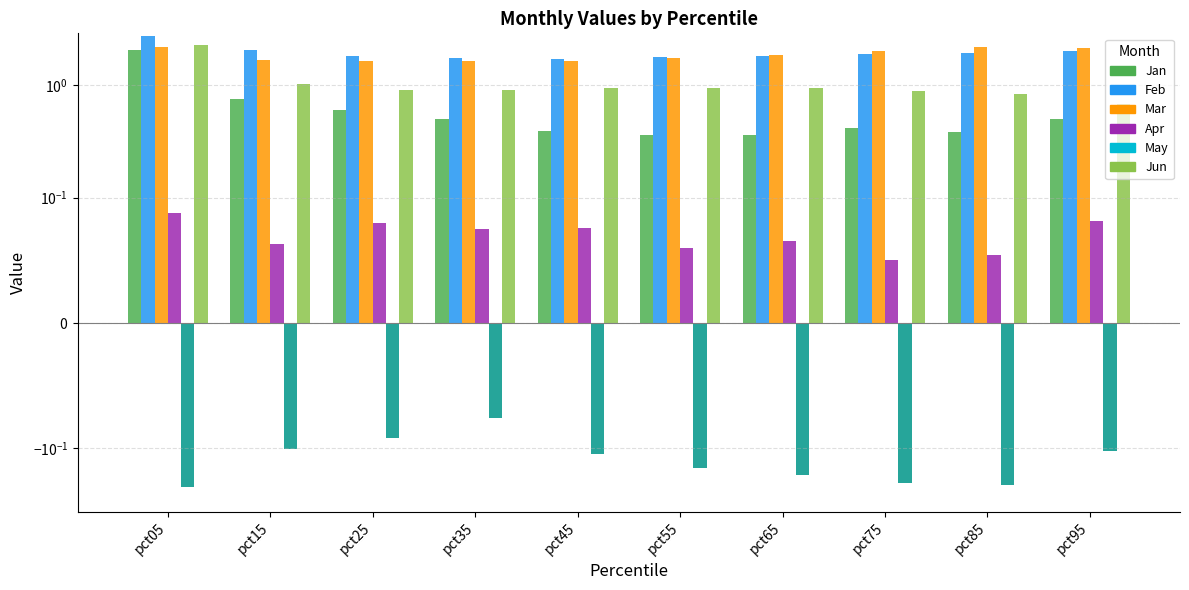

Reading right to left, extract all data points from this chart.

Jan: pct95=0.5	pct85=0.4	pct75=0.4	pct65=0.4	pct55=0.4	pct45=0.4	pct35=0.5	pct25=0.6	pct15=0.7	pct05=2.0
Feb: pct95=2.0	pct85=1.9	pct75=1.9	pct65=1.8	pct55=1.8	pct45=1.7	pct35=1.7	pct25=1.8	pct15=2.0	pct05=2.7
Mar: pct95=2.1	pct85=2.2	pct75=2.0	pct65=1.8	pct55=1.7	pct45=1.6	pct35=1.6	pct25=1.6	pct15=1.7	pct05=2.2
Apr: pct95=0.1	pct85=0.1	pct75=0.0	pct65=0.1	pct55=0.1	pct45=0.1	pct35=0.1	pct25=0.1	pct15=0.1	pct05=0.1
May: pct95=-0.1	pct85=-0.2	pct75=-0.2	pct65=-0.2	pct55=-0.1	pct45=-0.1	pct35=-0.1	pct25=-0.1	pct15=-0.1	pct05=-0.2
Jun: pct95=0.7	pct85=0.8	pct75=0.9	pct65=0.9	pct55=0.9	pct45=0.9	pct35=0.9	pct25=0.9	pct15=1.0	pct05=2.2